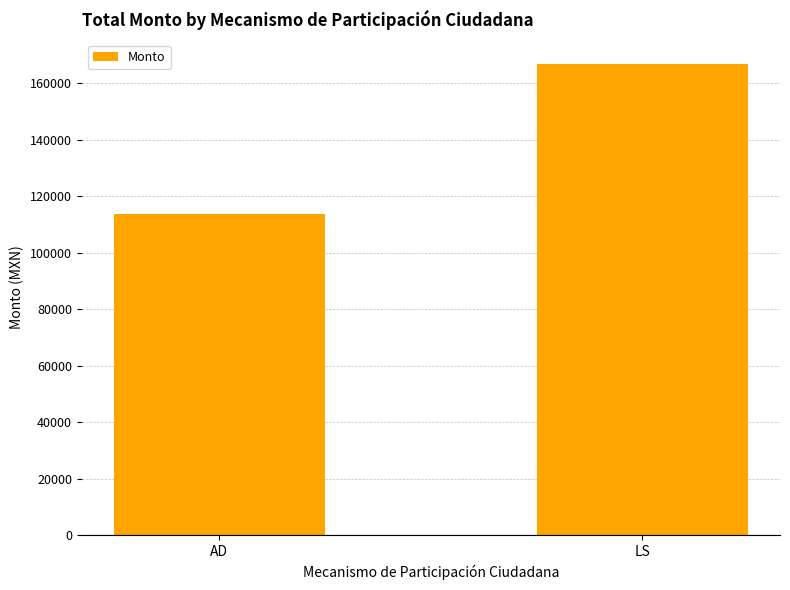

Is it true that the value at AD is 113866.3?

True